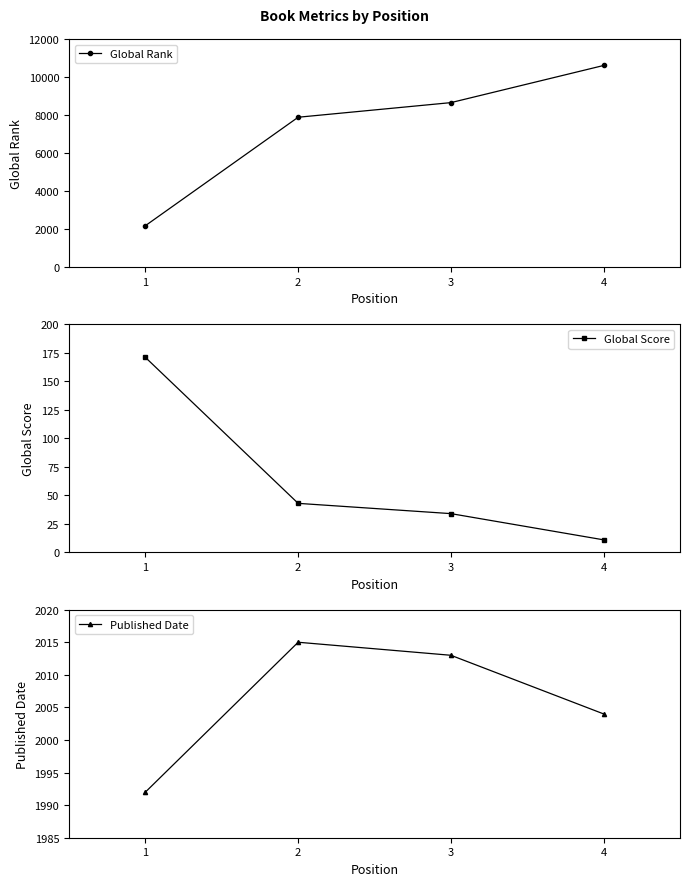

Rank the series by their average value, from highest to lowest.

Global Rank, Published Date, Global Score